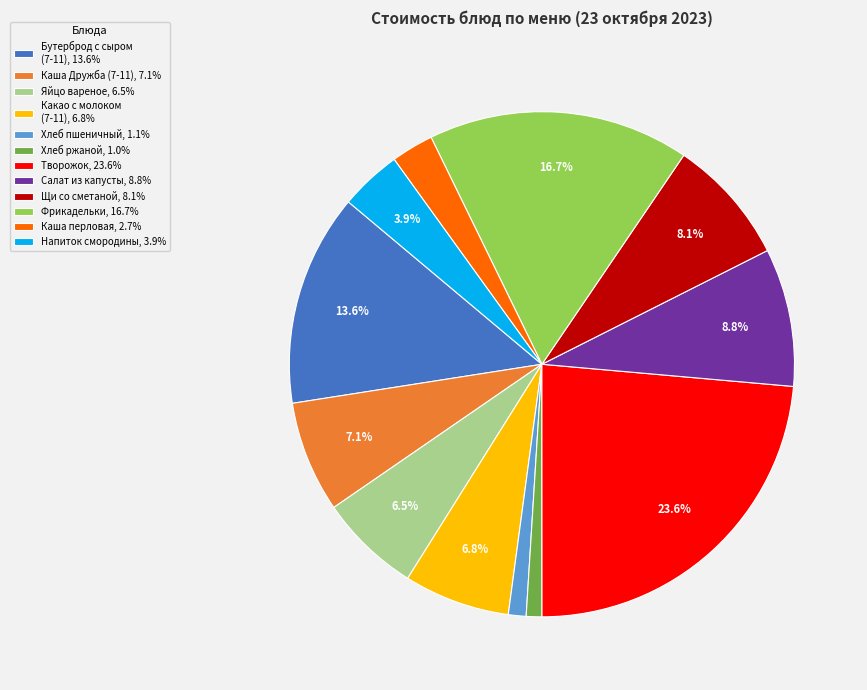

Which has a higher value, Бутерброд с сыром (7-11), 13.6% or Фрикадельки, 16.7%?

Фрикадельки, 16.7%